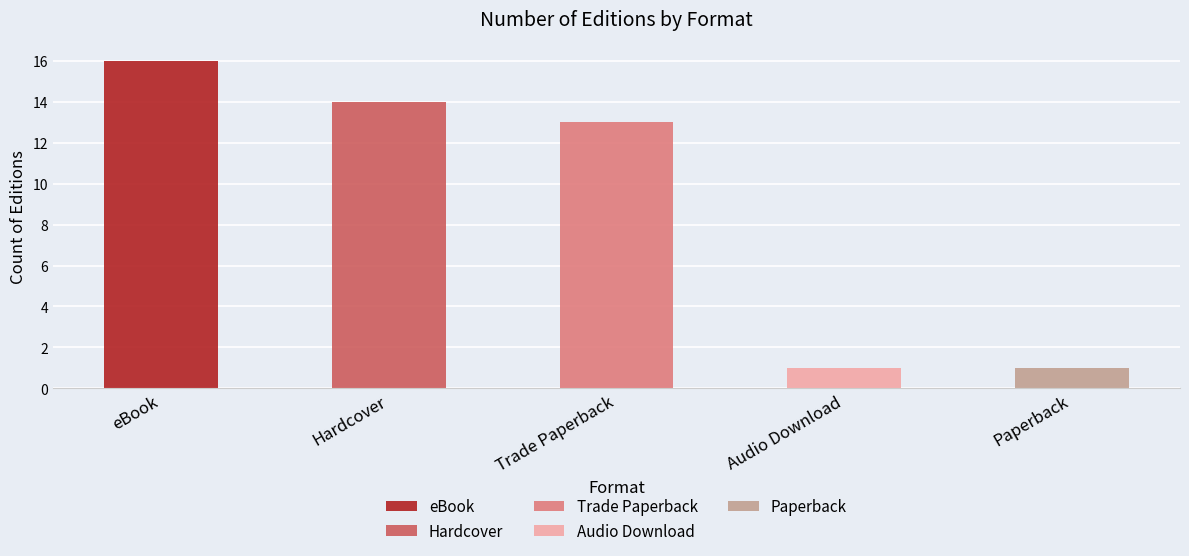

What is the label of the 1st bar from the left?

eBook